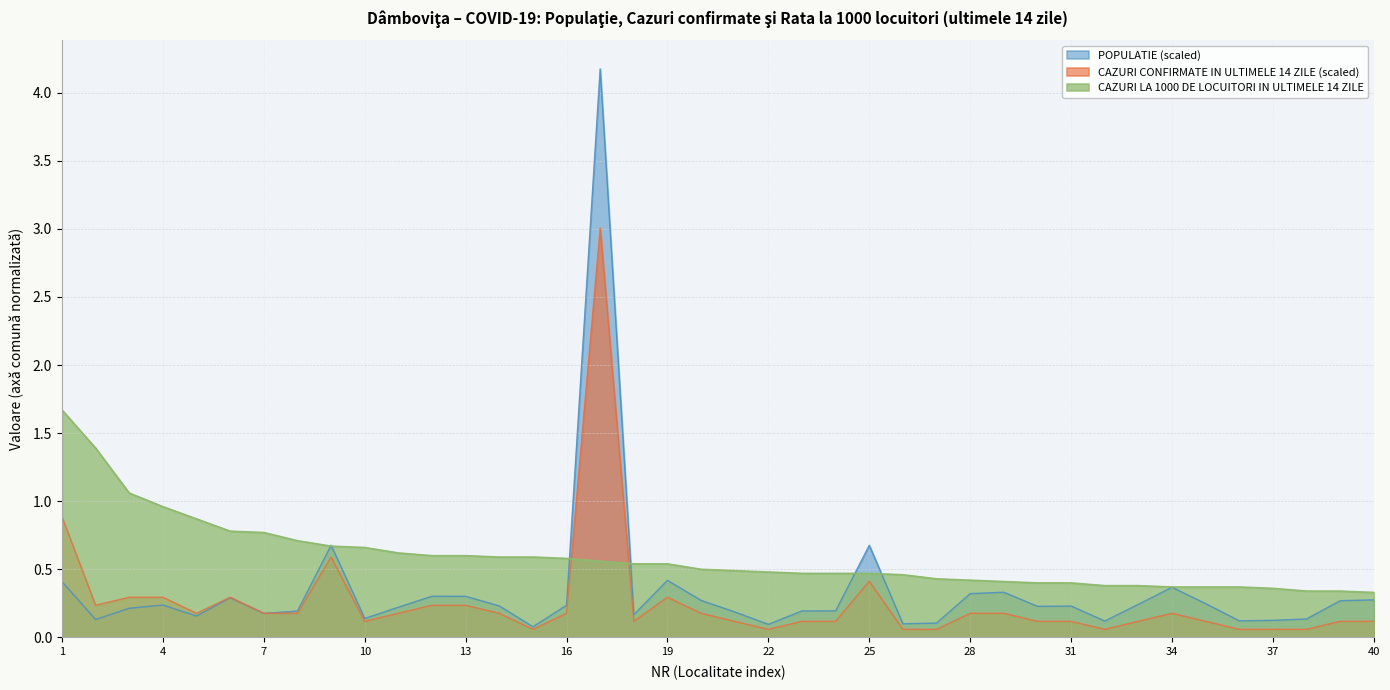

What are all the series names shown in the legend?

POPULATIE (scaled), CAZURI CONFIRMATE IN ULTIMELE 14 ZILE (scaled), CAZURI LA 1000 DE LOCUITORI IN ULTIMELE 14 ZILE